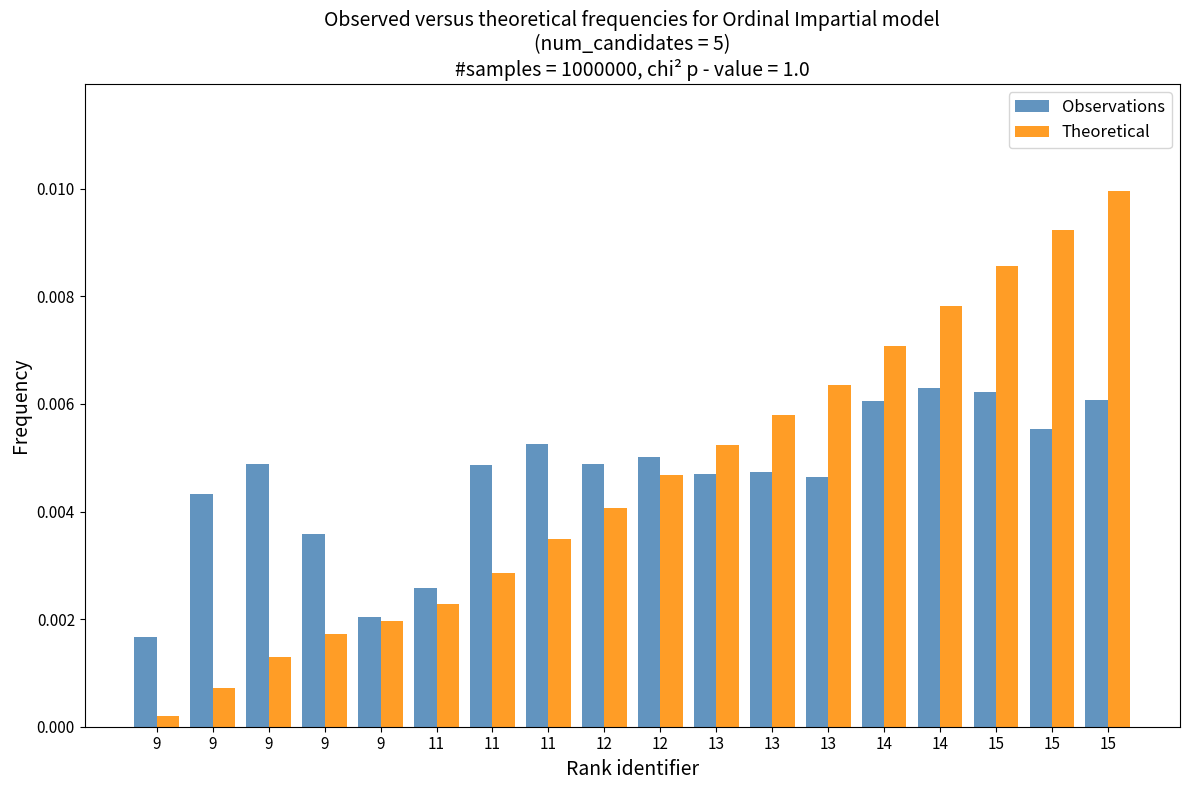

What are all the series names shown in the legend?

Observations, Theoretical